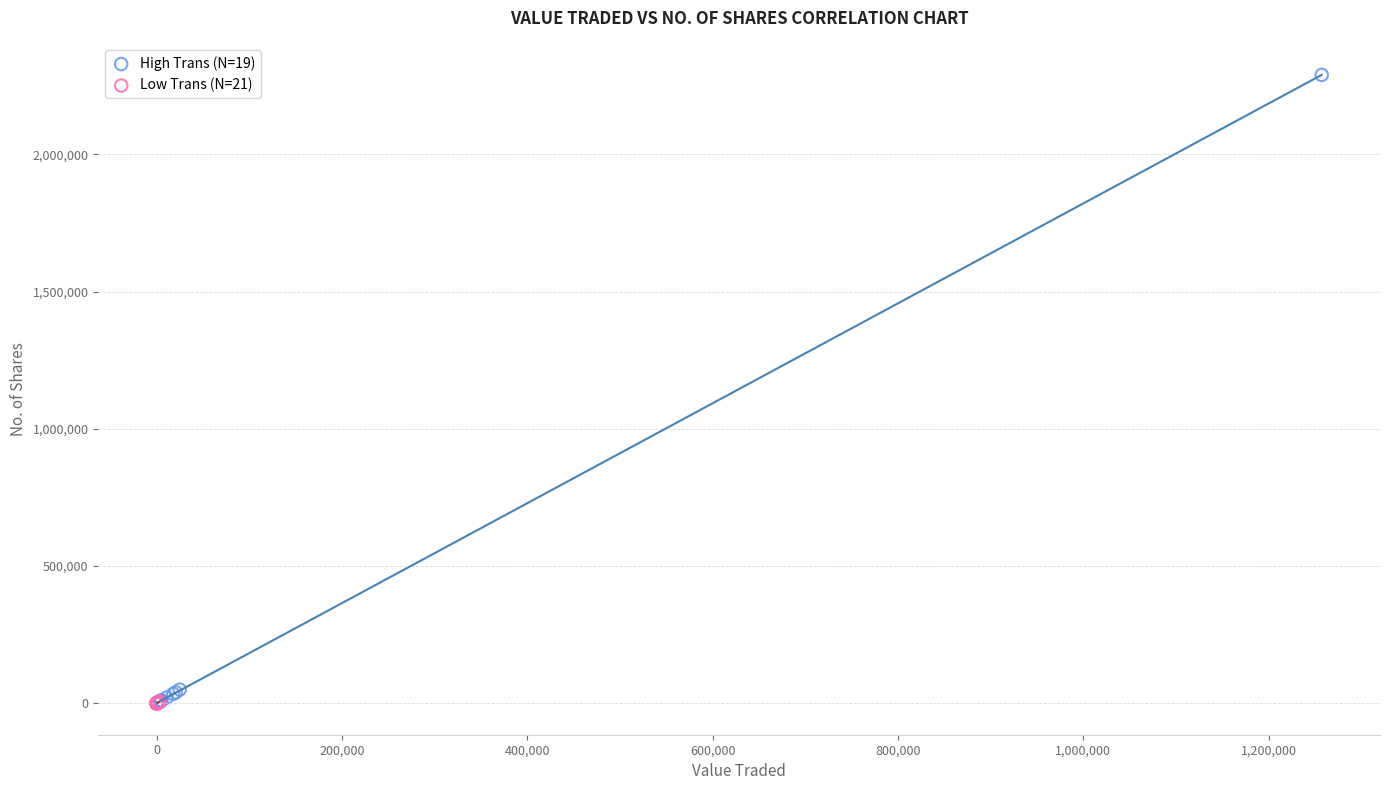

Which series reaches the maximum Y coordinate?

High Trans (N=19)